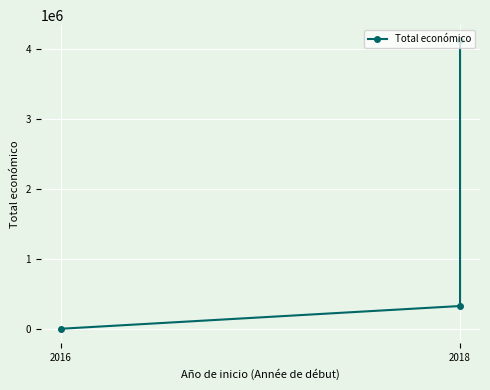

What position from the left is 2018?

2